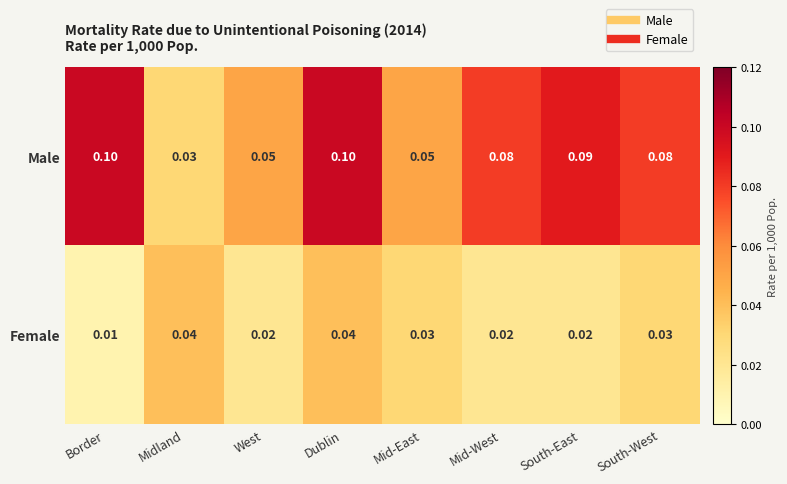

Between West and Dublin, which series saw the biggest shift?

Male